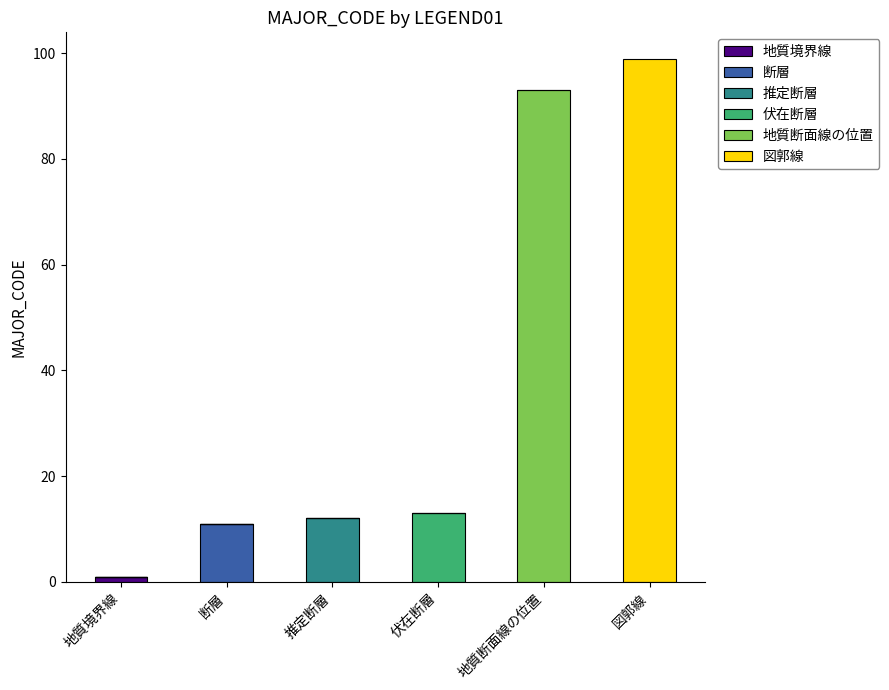

What is the total value across all series at 地質断面線の位置?

93